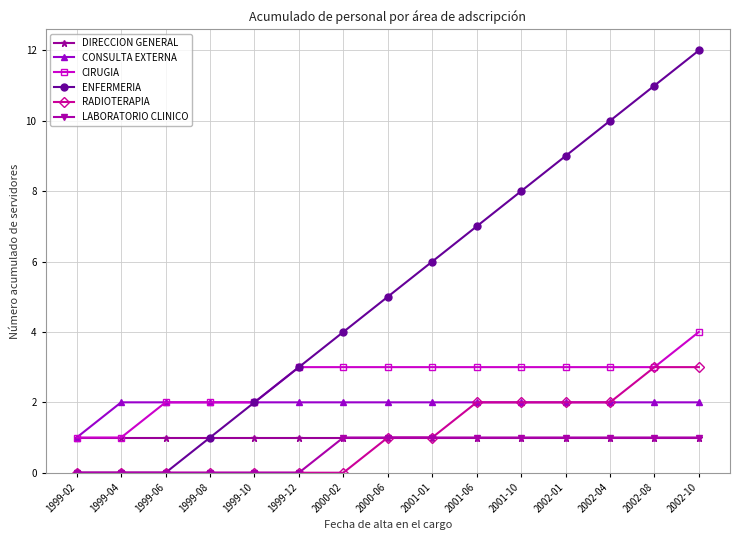

Reading left to right, transcribe all the data shown in this chart.

DIRECCION GENERAL: 1	1	1	1	1	1	1	1	1	1	1	1	1	1	1
CONSULTA EXTERNA: 1	2	2	2	2	2	2	2	2	2	2	2	2	2	2
CIRUGIA: 1	1	2	2	2	3	3	3	3	3	3	3	3	3	4
ENFERMERIA: 0	0	0	1	2	3	4	5	6	7	8	9	10	11	12
RADIOTERAPIA: 0	0	0	0	0	0	0	1	1	2	2	2	2	3	3
LABORATORIO CLINICO: 0	0	0	0	0	0	1	1	1	1	1	1	1	1	1